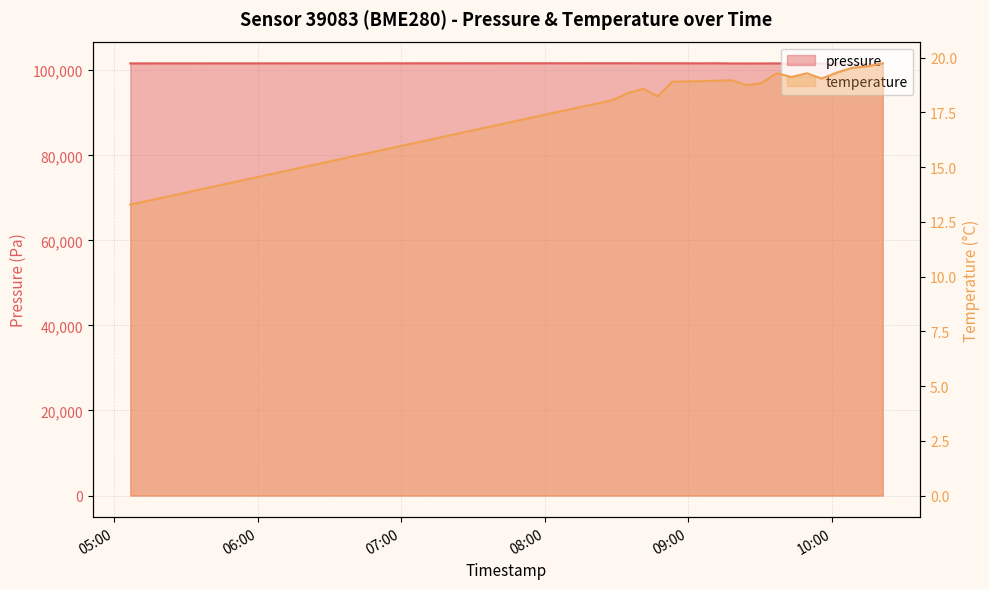

Reading left to right, extract all data points from this chart.

pressure: 101610.5	101650.2	101650.0	101639.9	101639.7	101637.8	101635.9	101626.8	101637.9	101598.4	101600.0	101599.3	101612.9	101595.3	101580.1	101569.1	101558.2	101537.8	101527.4	101507.5
temperature: 13.3	18.1	18.4	18.6	18.2	18.9	18.9	18.9	18.9	19.0	18.8	18.8	19.3	19.1	19.3	19.1	19.3	19.5	19.6	19.8